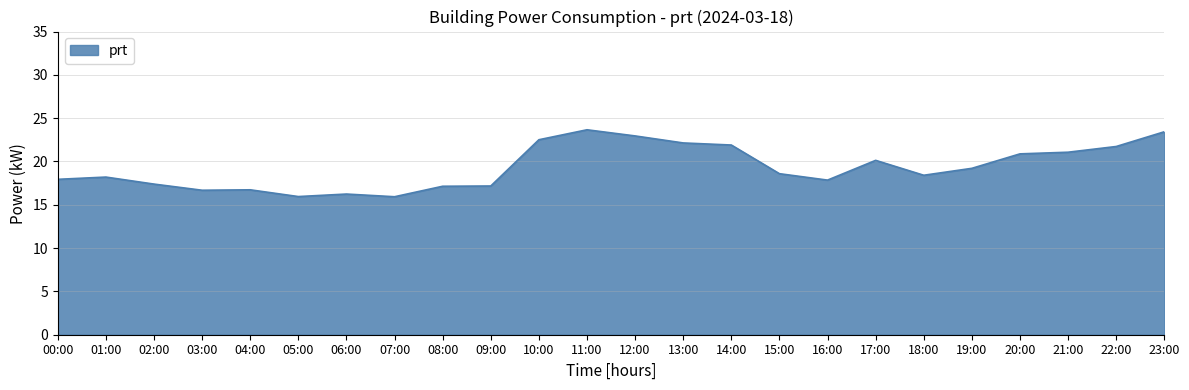

What is the sum of the values at 00:00 and 19:00?

37.2